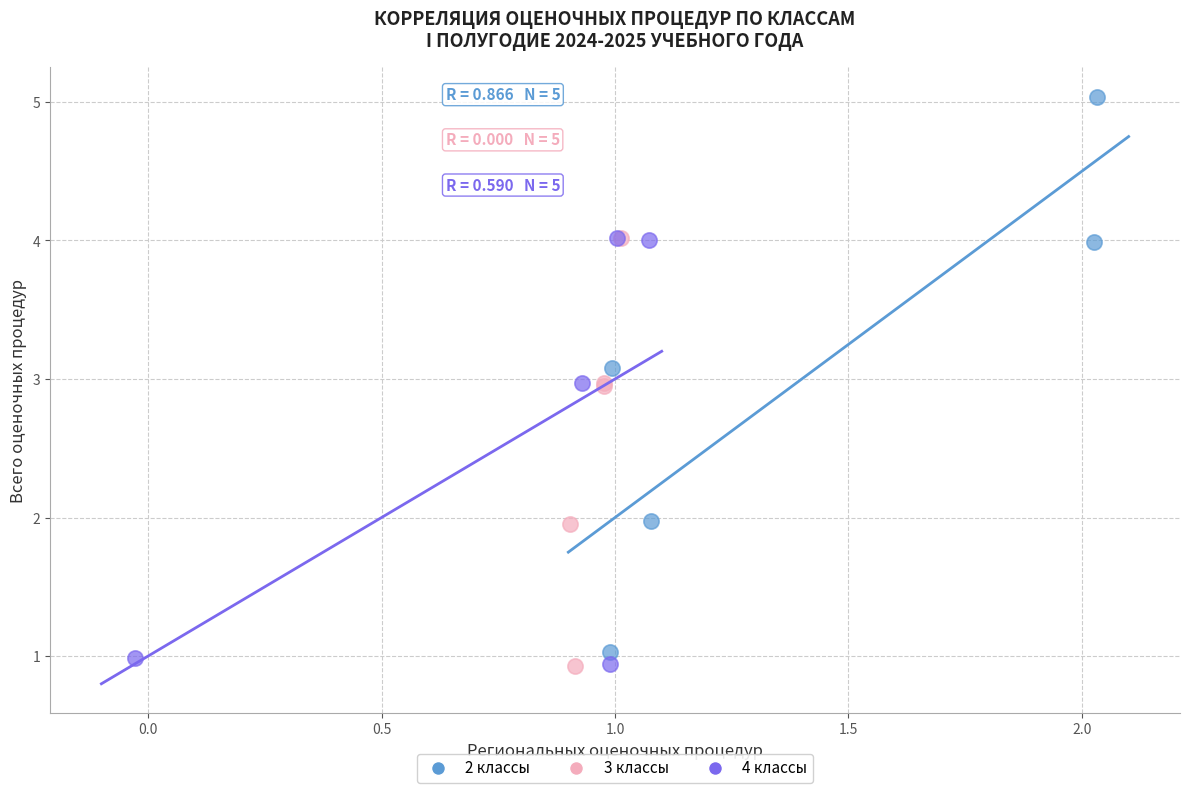

Which series has the widest spread of Y values?

2 классы